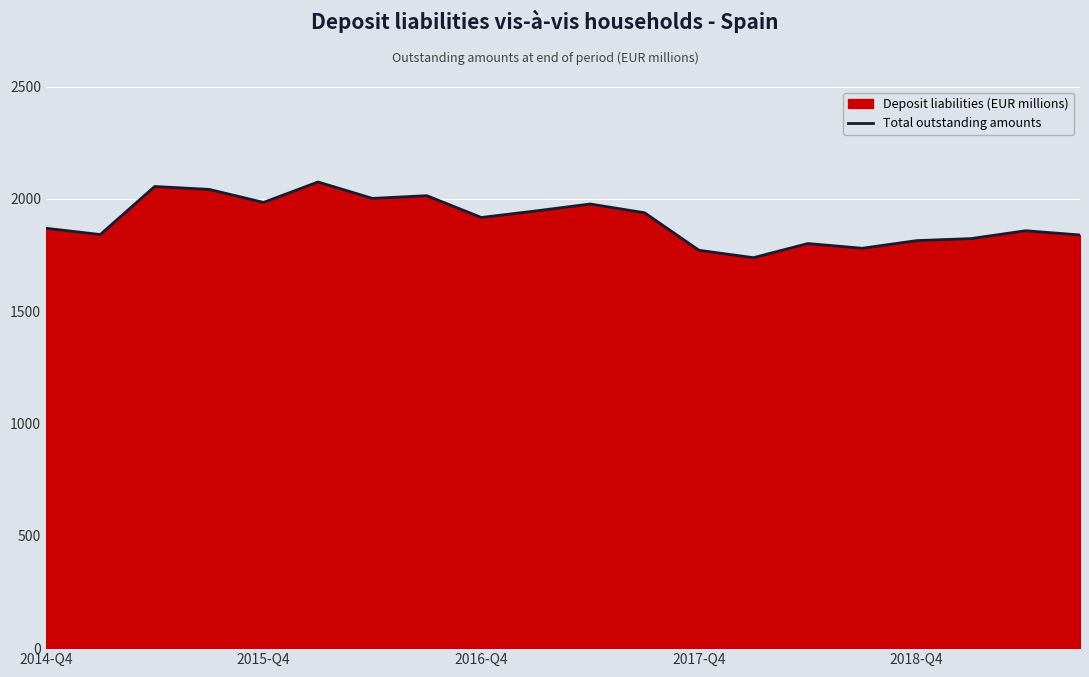

Does the chart display data point markers on the line(s)?

No